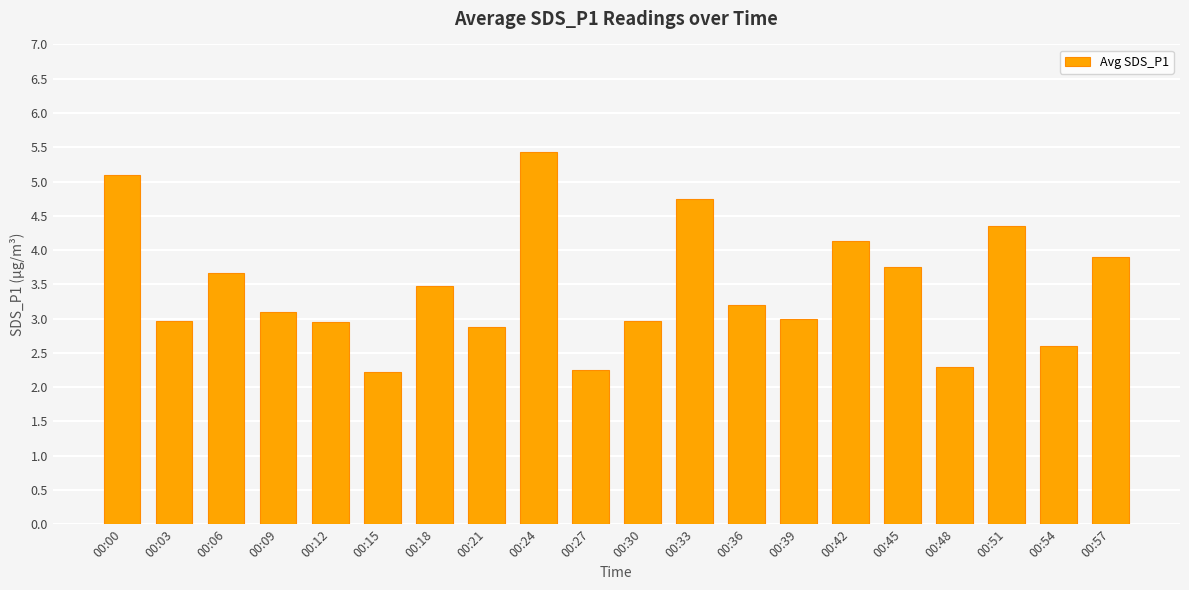

What is the change in value from 00:03 to 00:36?

+0.2